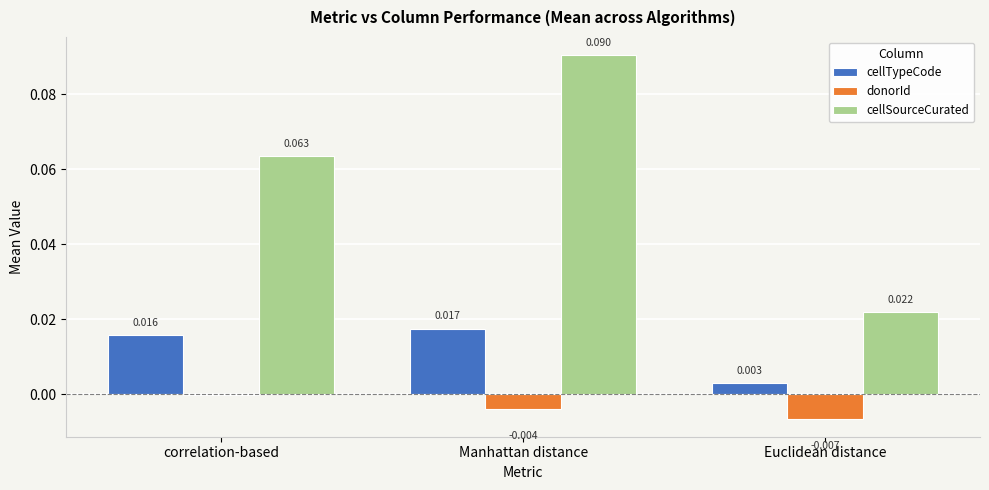

At which label is donorId closest to 0?

correlation-based